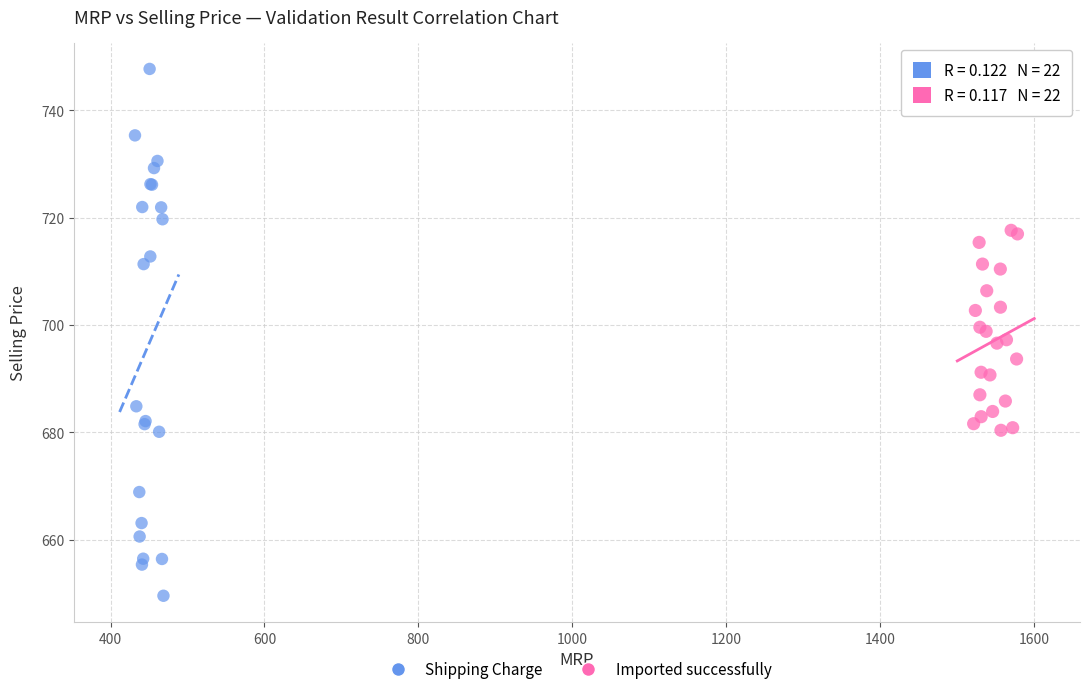

Which series has the largest Y range (max minus min)?

Shipping Charge